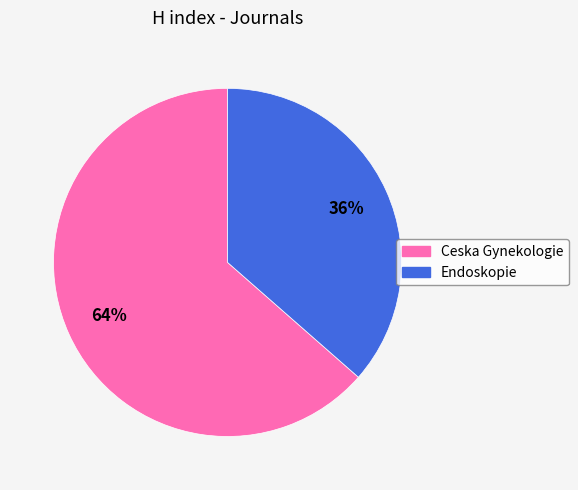

How many segments does this pie chart have?

2